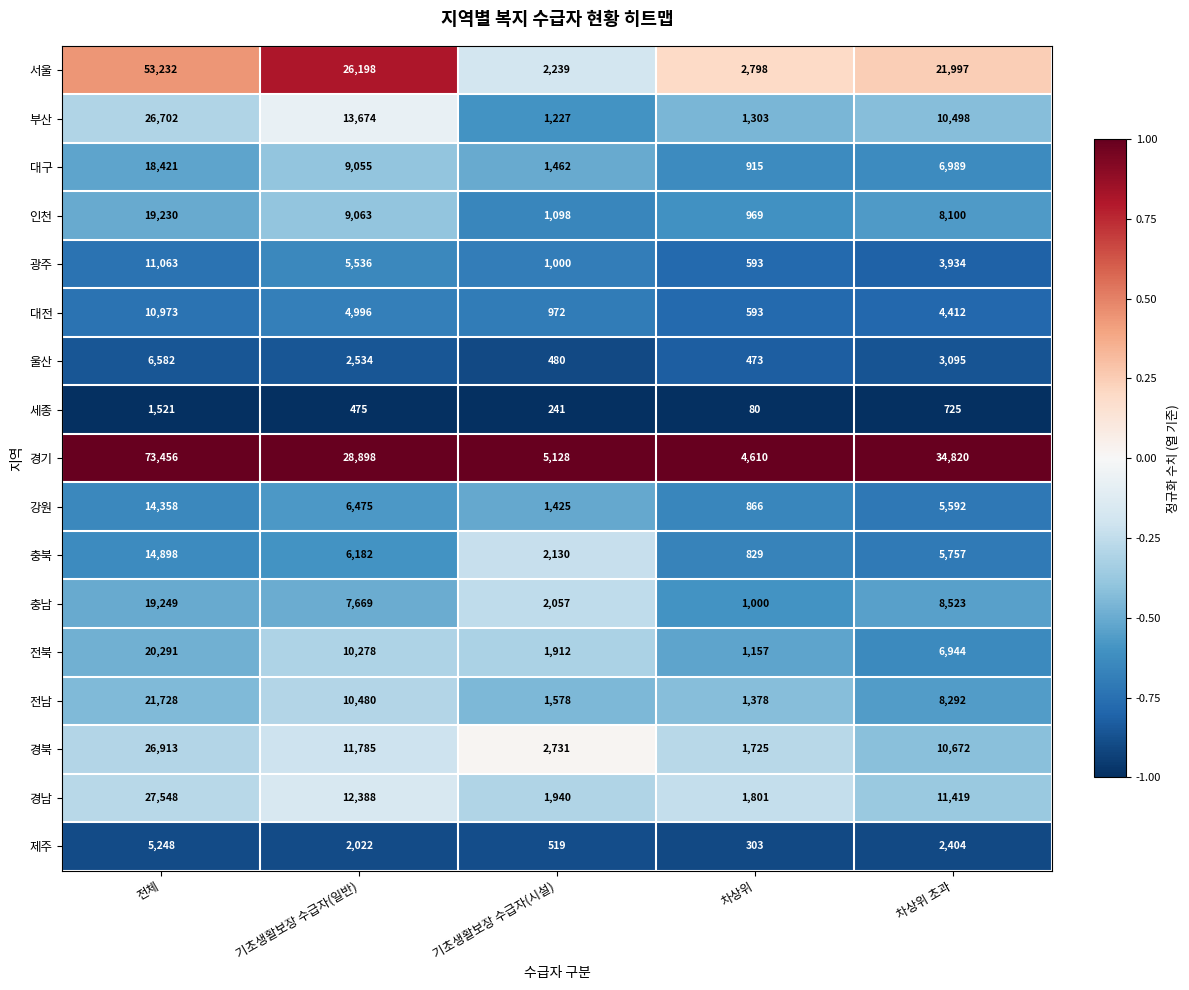

What value does the 세종 series have at 차상위, to the nearest 50?

100